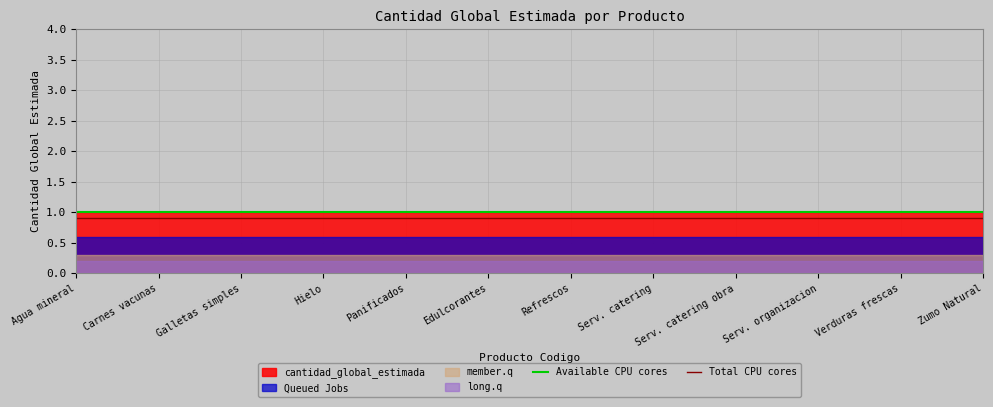

Which series changed the most between Agua mineral and Carnes vacunas?

Available CPU cores